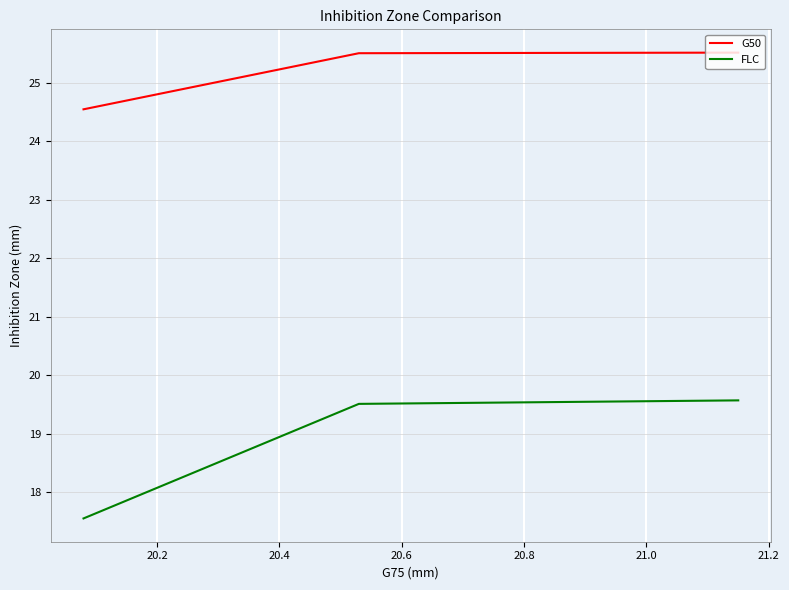

Which series has the largest total across all categories?

G50